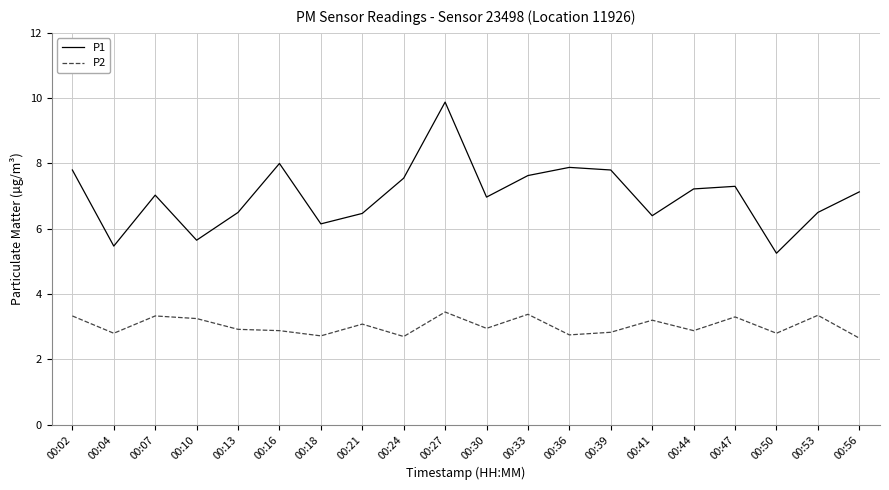

The P2 series shows 4.5 at 00:04. True or false?

False